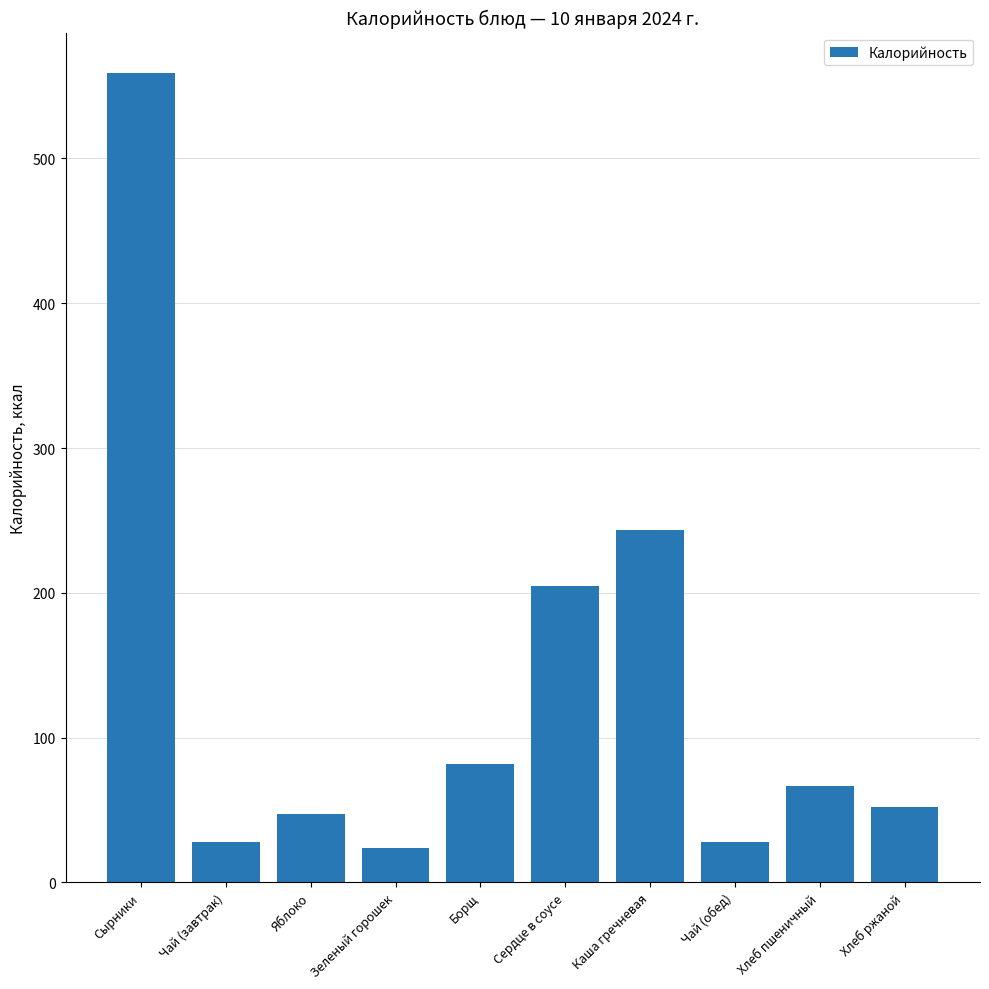

Which category has the highest value across all series?

Сырники